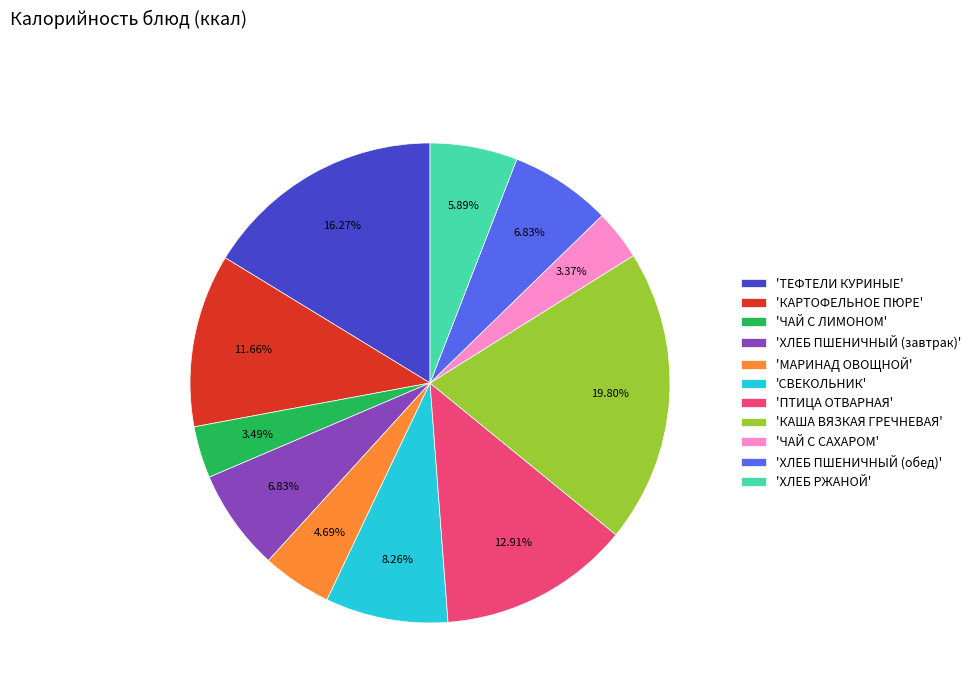

Which slice is the largest?

'КАША ВЯЗКАЯ ГРЕЧНЕВАЯ'